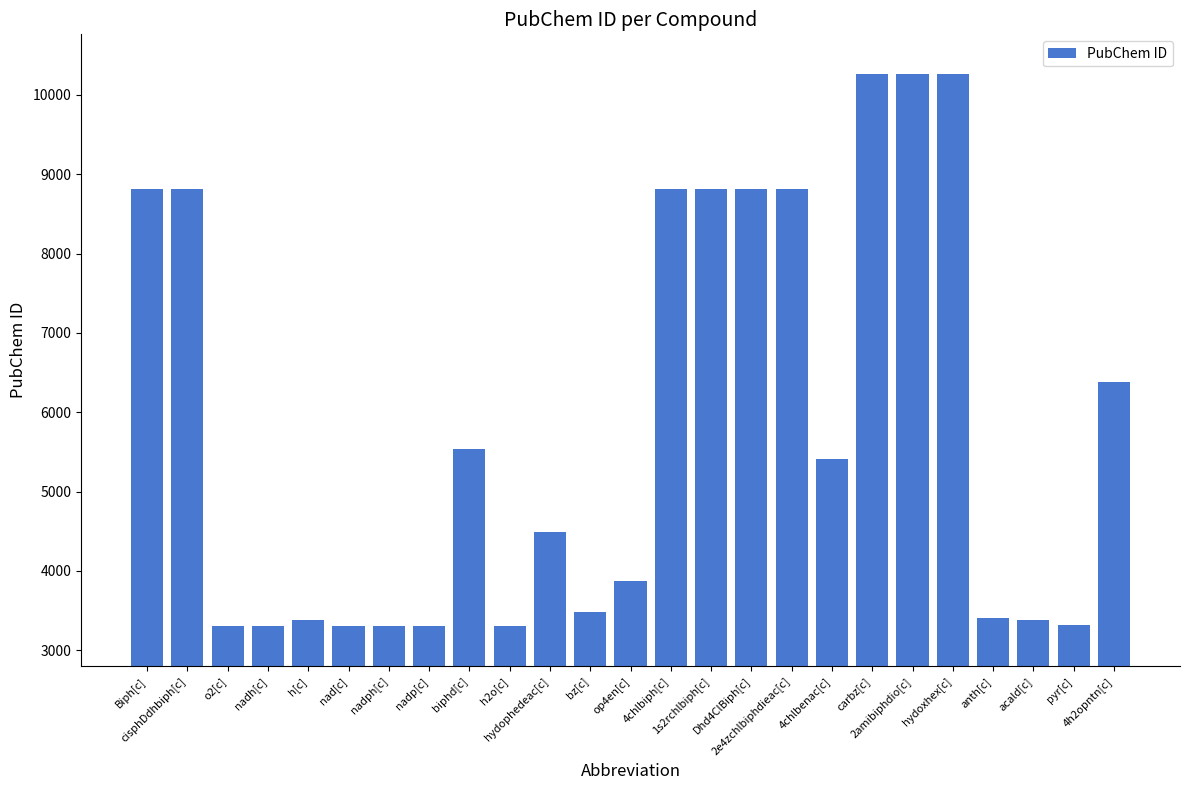

How many bars are there in total?

25